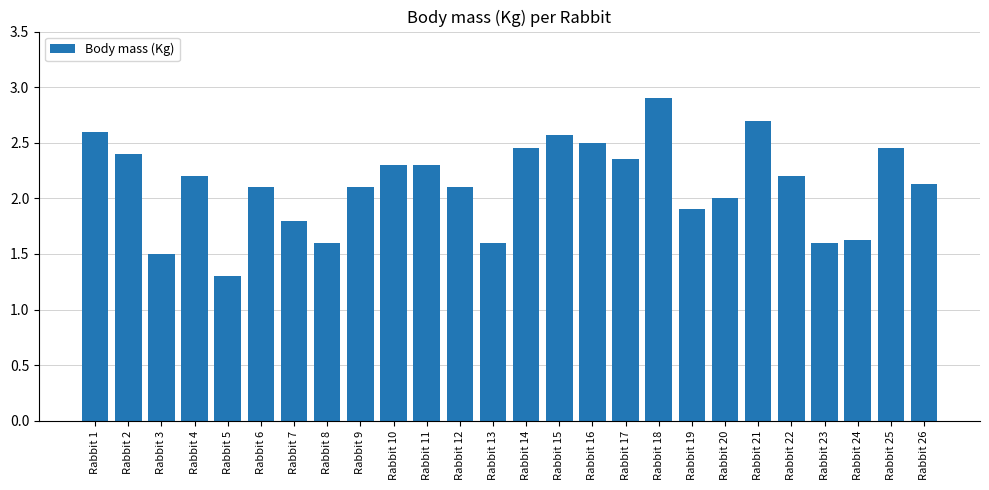

What is the value of the 9th bar from the left?

2.1